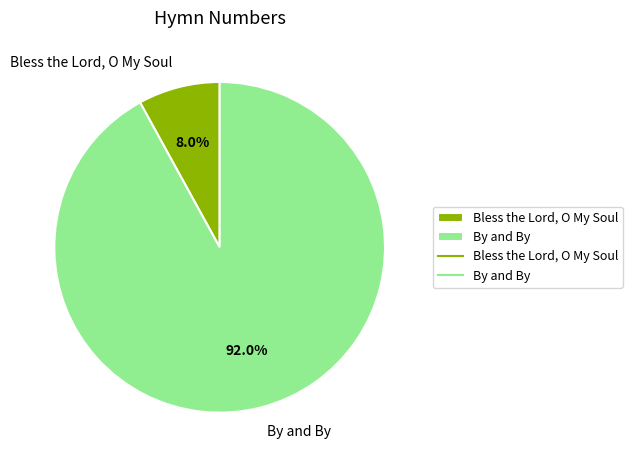

What percentage is NOT represented by Bless the Lord, O My Soul?

92.0%